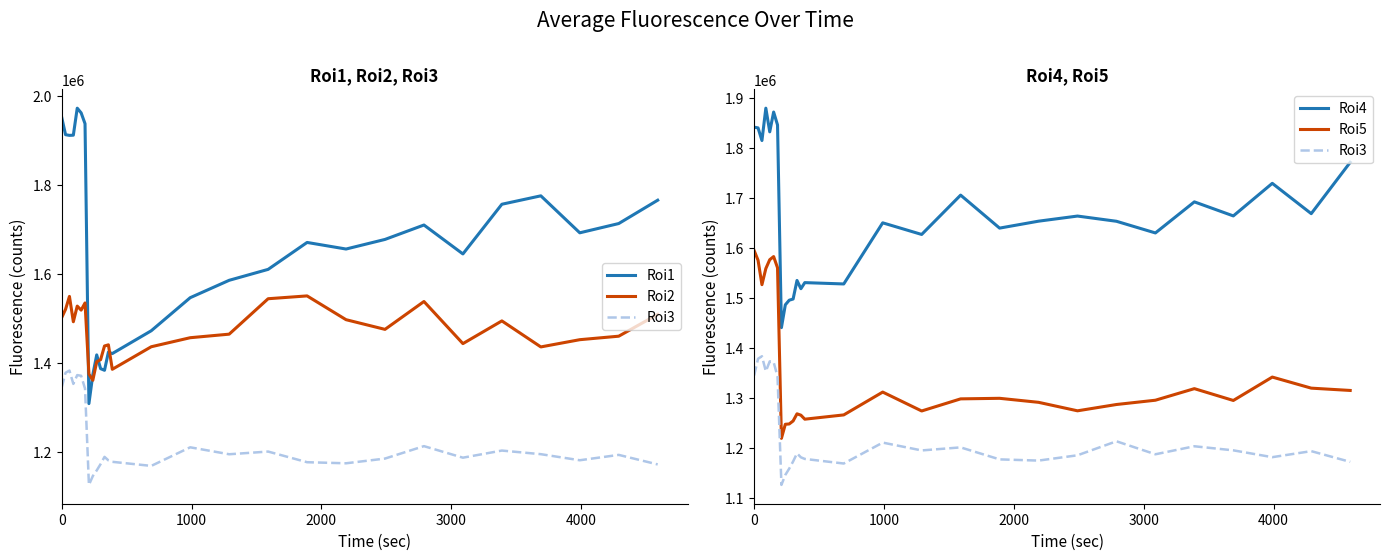

What is the difference between the maximum and minimum values in the Roi4 series?

438415.0